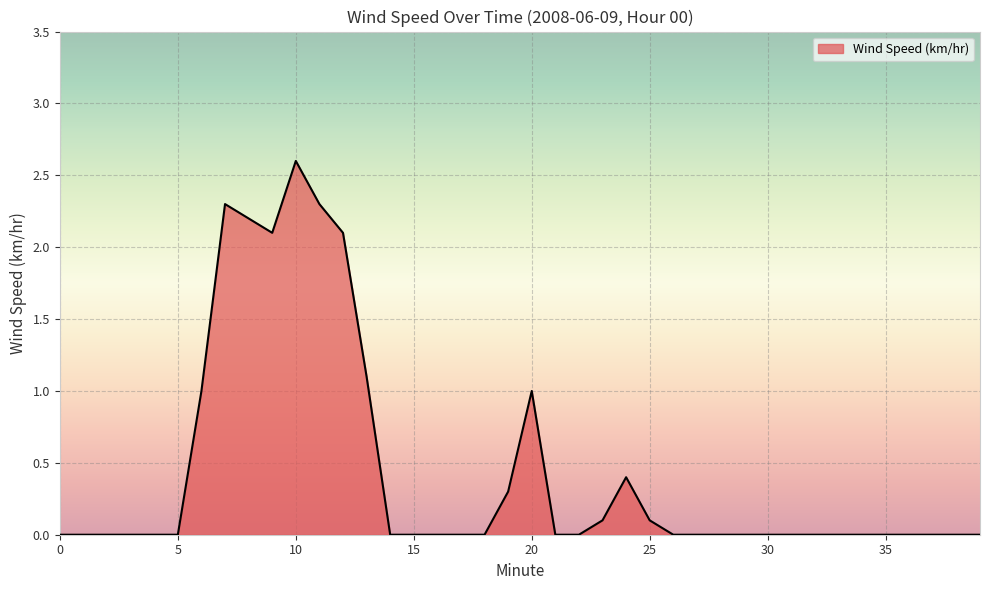

What is the maximum value shown in the chart?

2.6